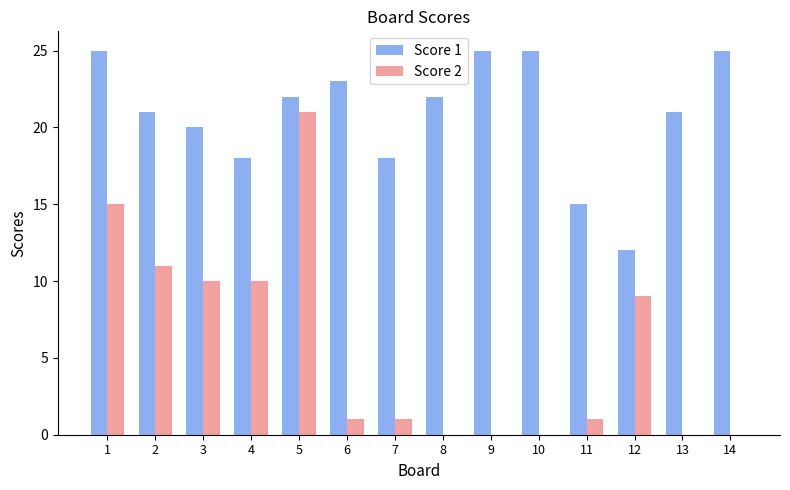

Is the value of Score 2 at 3 greater than the value of Score 1 at 13?

No